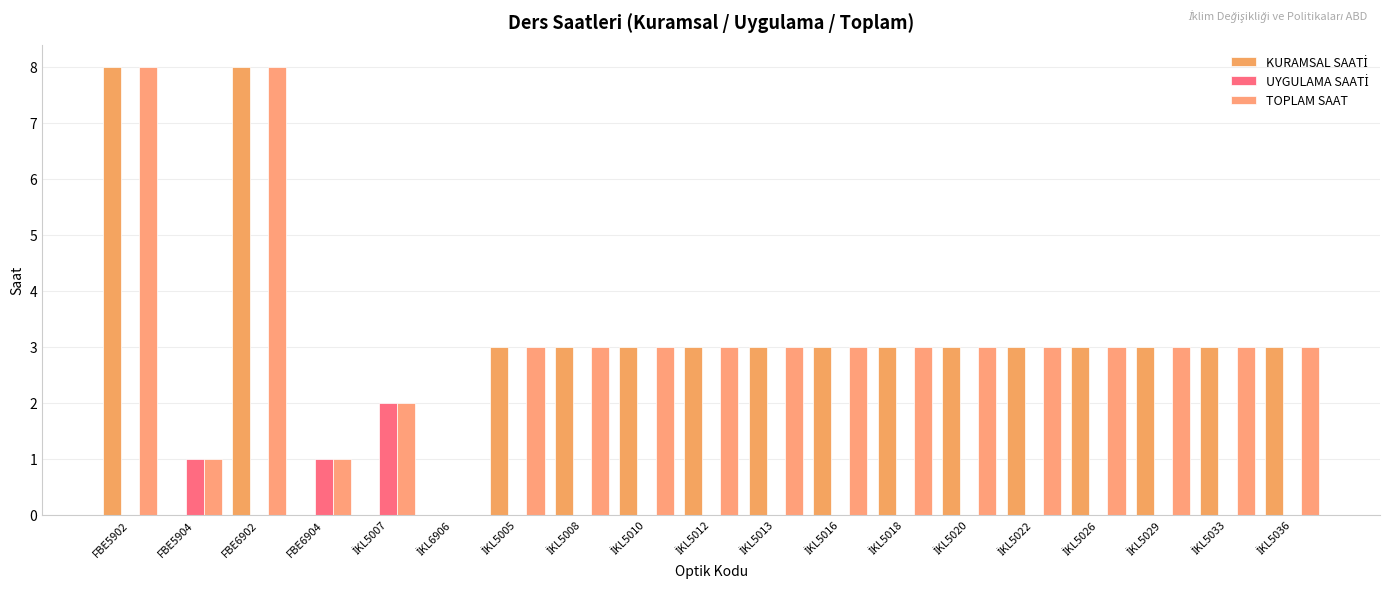

Are the bars horizontal?

No